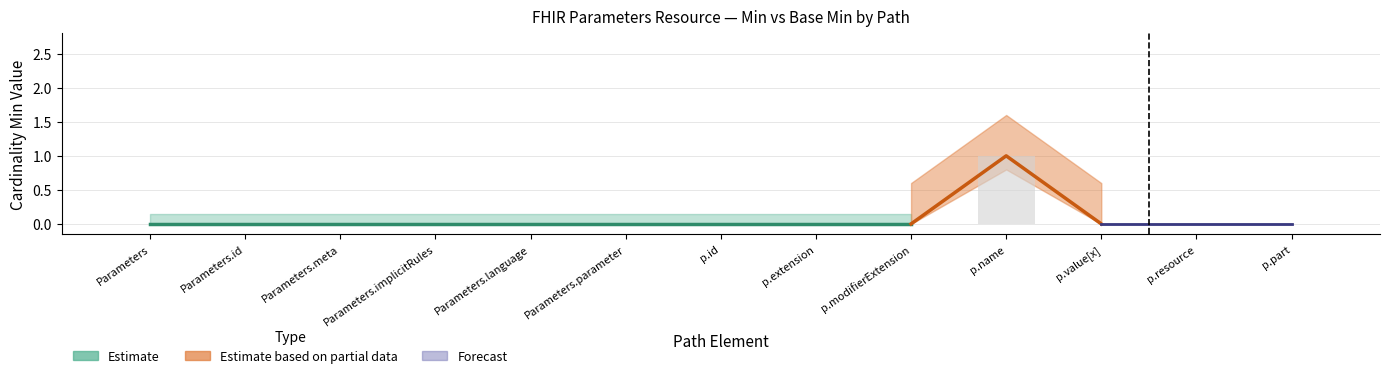

Which category has the lowest value across all series?

Parameters